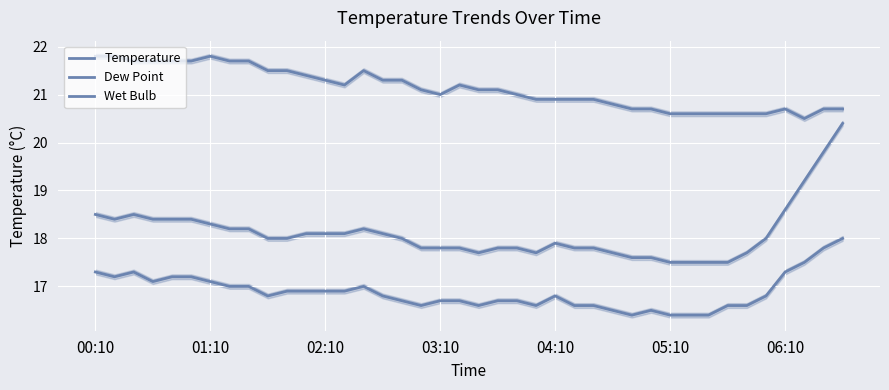

What is the sum of all Temperature values?

724.4